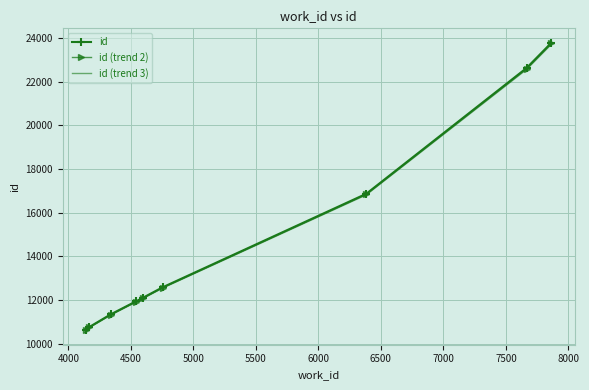

Count the number of categories in the chart.

9